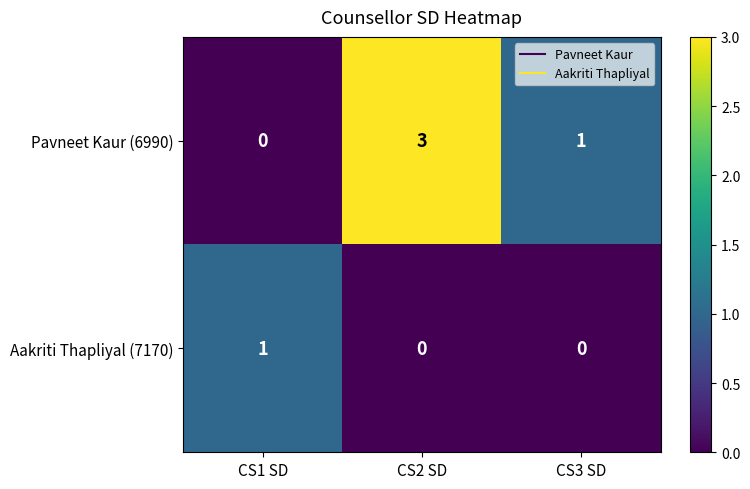

Reading left to right, list all the values displayed in this chart.

Pavneet Kaur (6990): 0	3	1
Aakriti Thapliyal (7170): 1	0	0